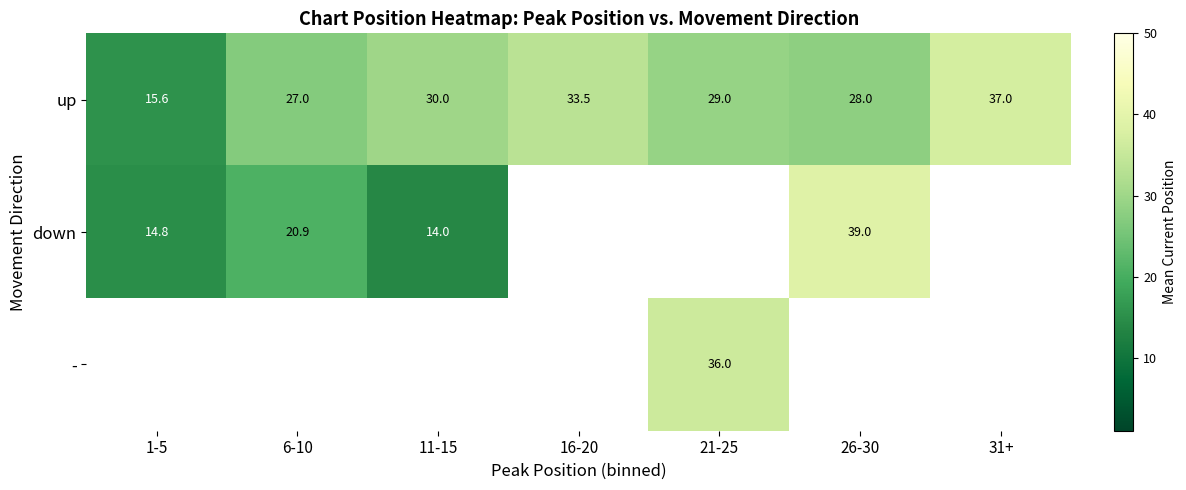

Is it true that down equals 8.9 at 11-15?

False